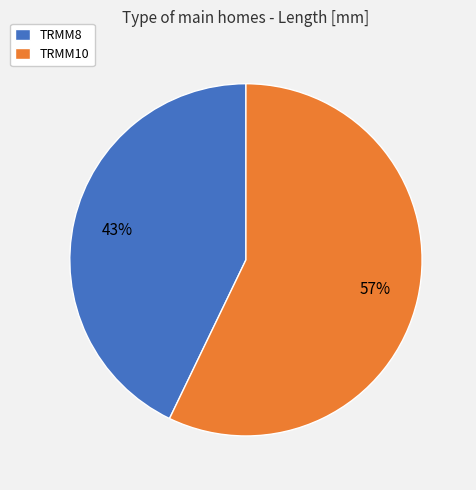

To the nearest percent, what is the combined percentage of TRMM8 and TRMM10?

100%